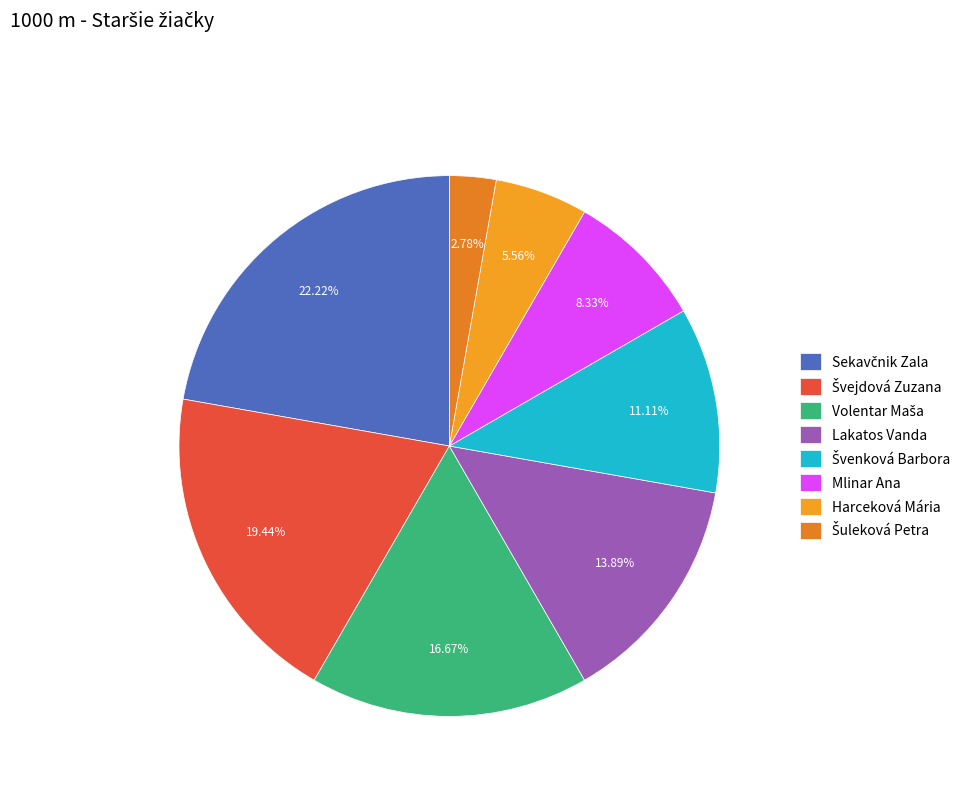

Does Šuleková Petra account for over 50% of the chart?

No